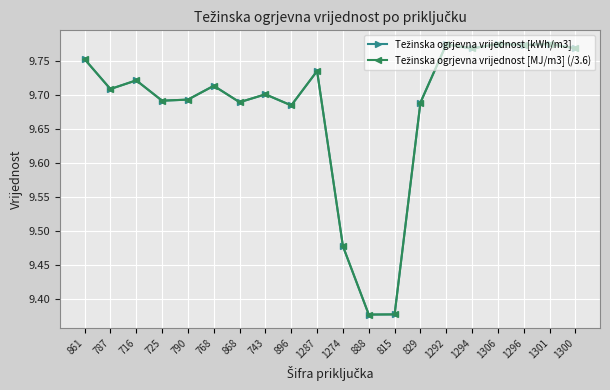

What is the total value across all series at 790?

19.4